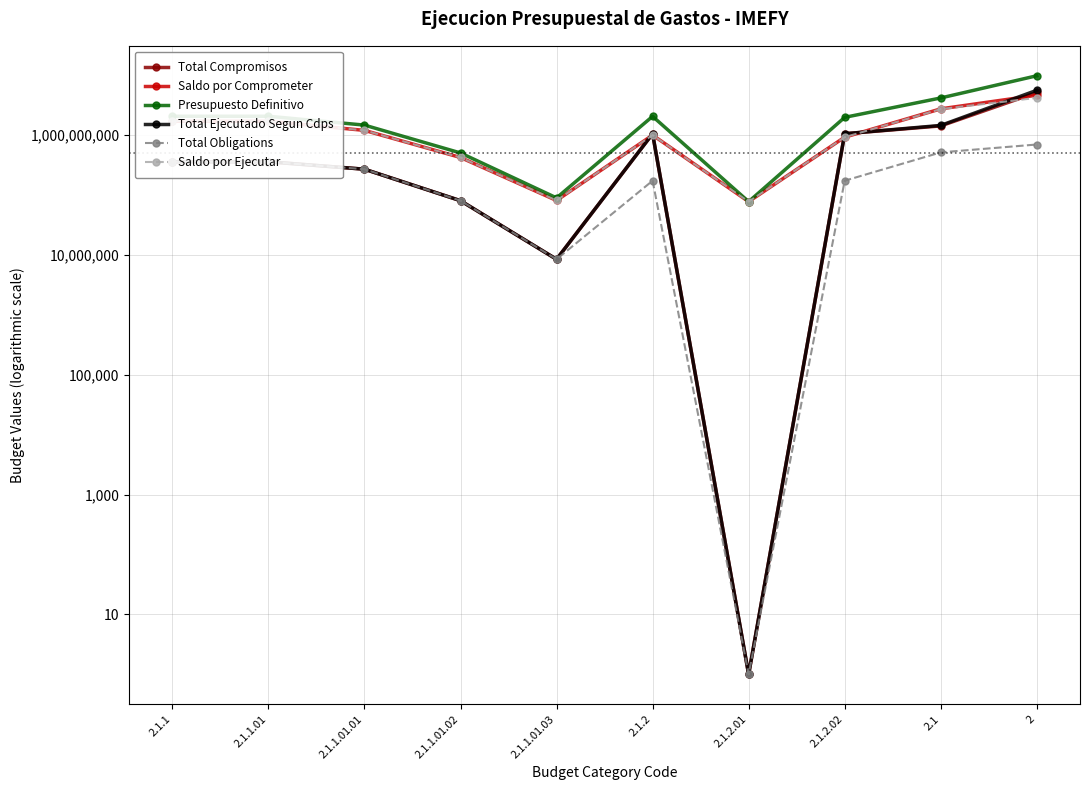

What is the greatest value displayed?

9625774283.4